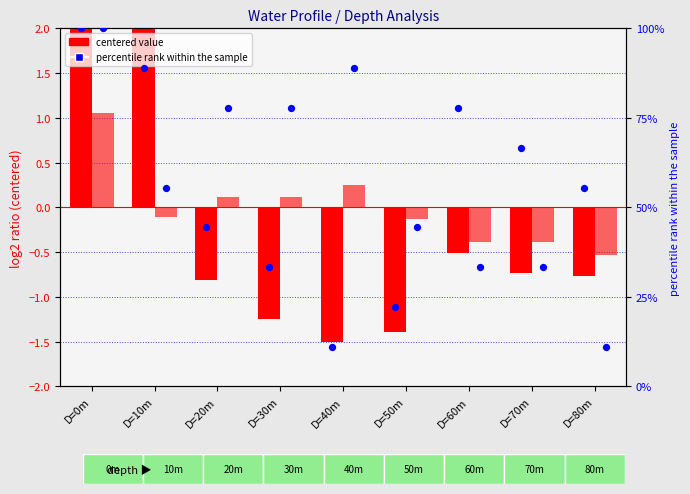

Which series has the largest Y range (max minus min)?

percentile rank (Temp)